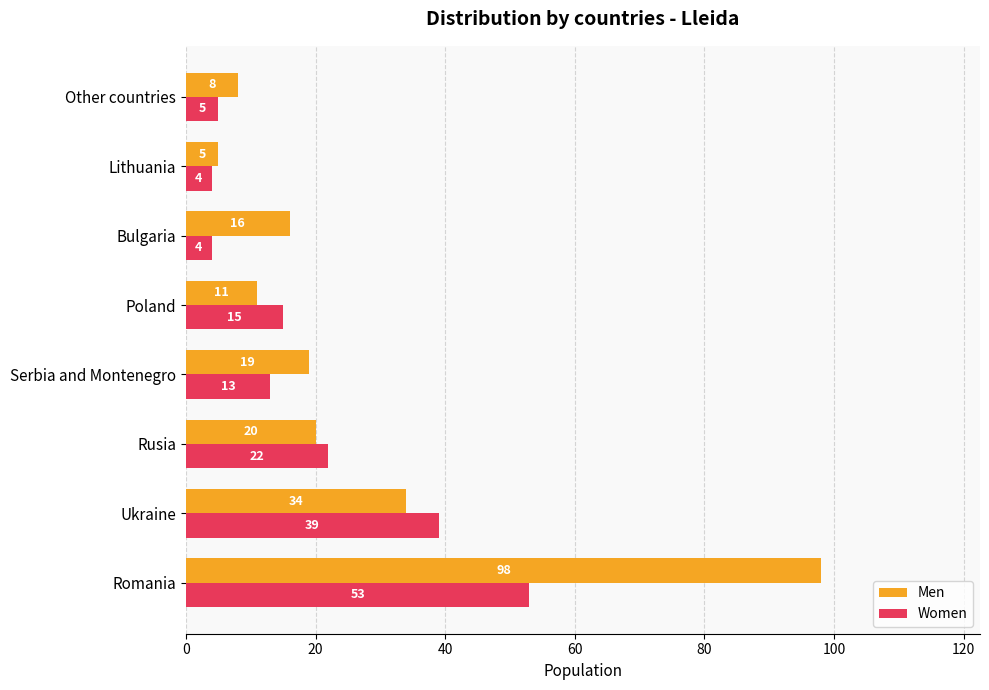

What are all the series names shown in the legend?

Men, Women